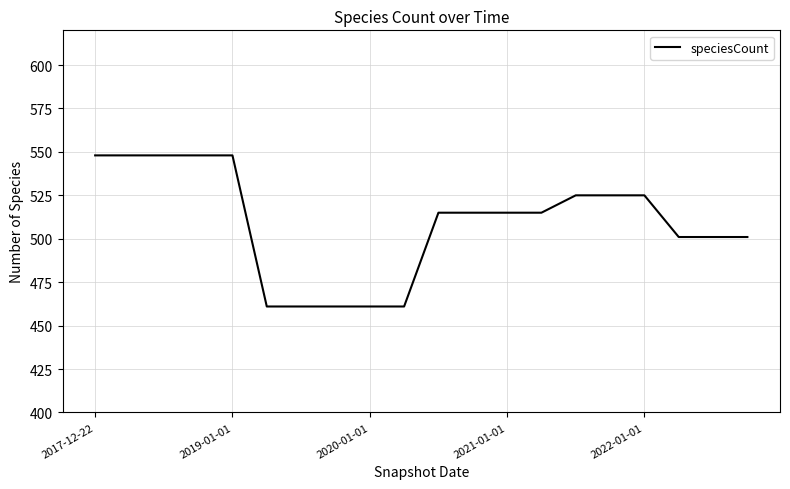

What is the smallest value displayed?

461